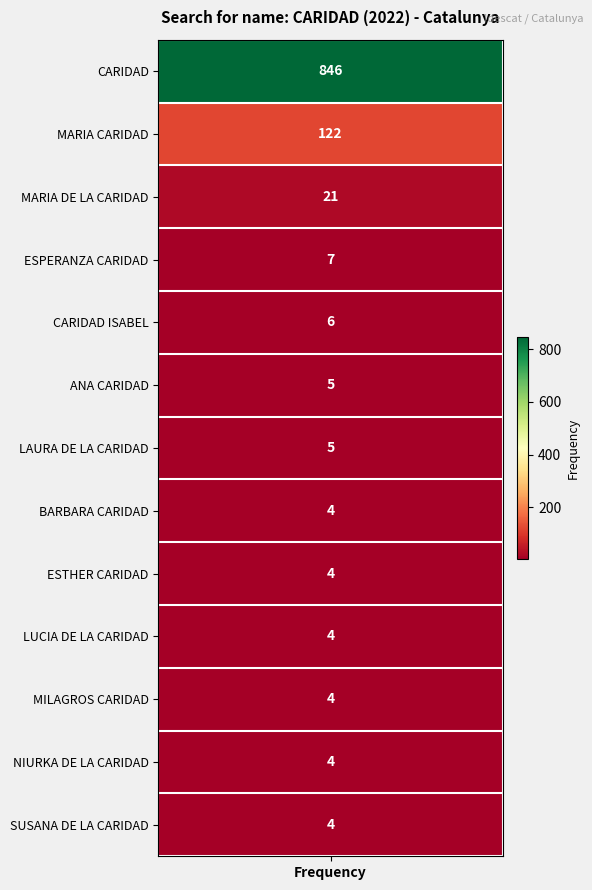

Reading left to right, extract all data points from this chart.

846	122	21	7	6	5	5	4	4	4	4	4	4